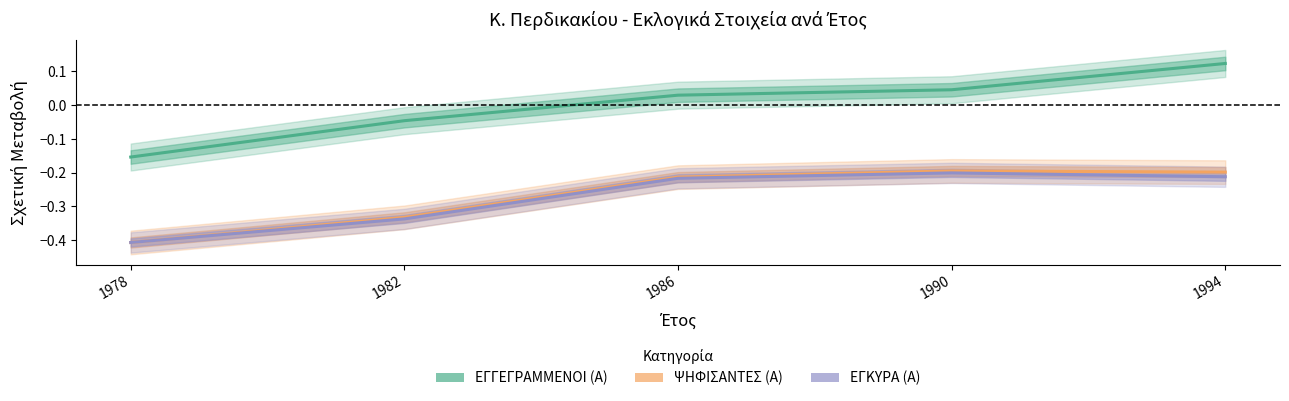

Reading right to left, extract all data points from this chart.

ΕΓΓΕΓΡΑΜΜΕΝΟΙ (Α): 0.1	0.0	0.0	-0.0	-0.2
ΨΗΦΙΣΑΝΤΕΣ (Α): -0.2	-0.2	-0.2	-0.3	-0.4
ΕΓΚΥΡΑ (Α): -0.2	-0.2	-0.2	-0.3	-0.4